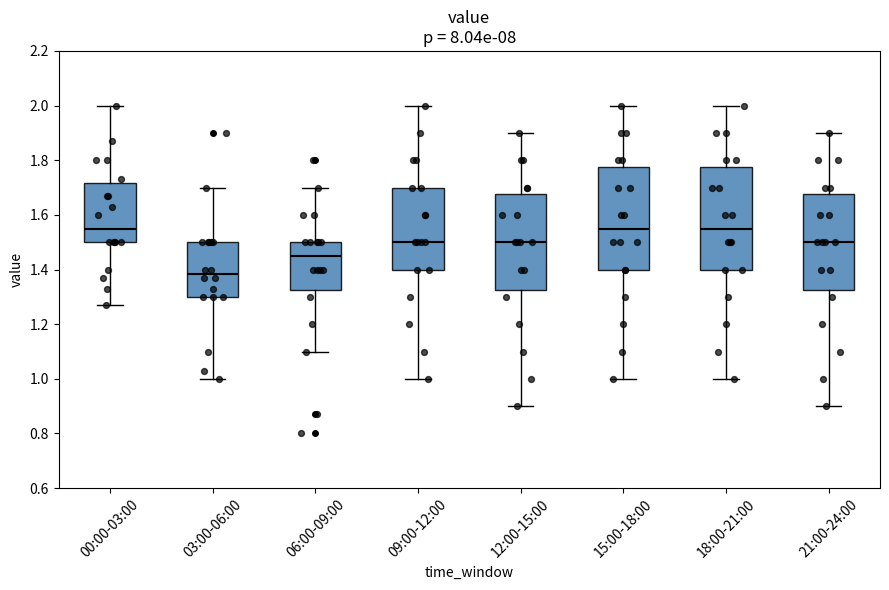

Reading left to right, read every box against the y-axis: the position of its median line, the range the box covers, and the ends of its whiskers. The values are not printed on the chart, so give them approximately, as read against the axis.

00:00-03:00: median 1.56, box 1.50 to 1.72, whiskers 1.28 to 2.00
03:00-06:00: median 1.38, box 1.30 to 1.50, whiskers 1.00 to 1.70
06:00-09:00: median 1.46, box 1.32 to 1.50, whiskers 1.10 to 1.70
09:00-12:00: median 1.50, box 1.40 to 1.70, whiskers 1.00 to 2.00
12:00-15:00: median 1.50, box 1.32 to 1.68, whiskers 0.90 to 1.90
15:00-18:00: median 1.56, box 1.40 to 1.78, whiskers 1.00 to 2.00
18:00-21:00: median 1.56, box 1.40 to 1.78, whiskers 1.00 to 2.00
21:00-24:00: median 1.50, box 1.32 to 1.68, whiskers 0.90 to 1.90